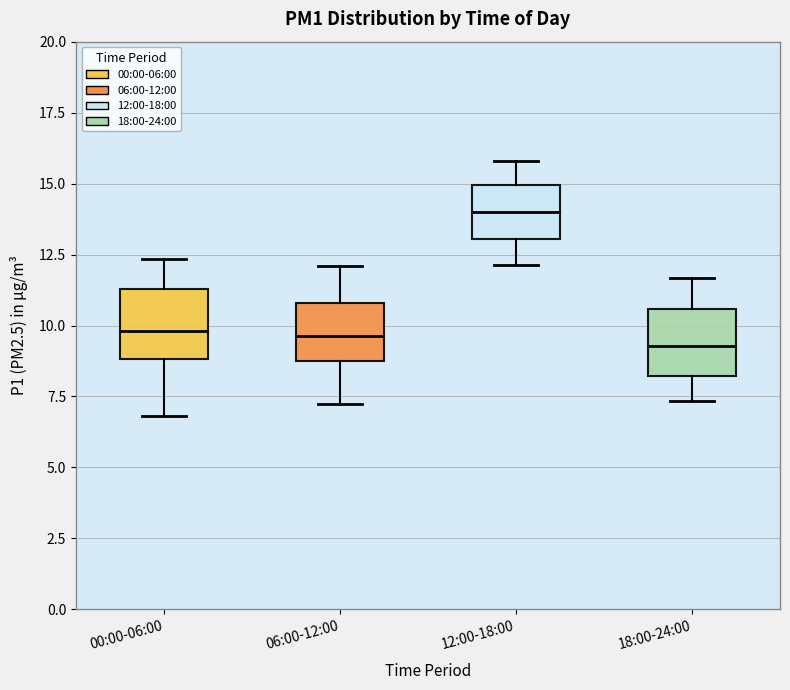

Where is the upper edge of the box for 00:00-06:00 on the y-axis? The values are not printed on the chart, so give them approximately, as read against the axis.

11.5